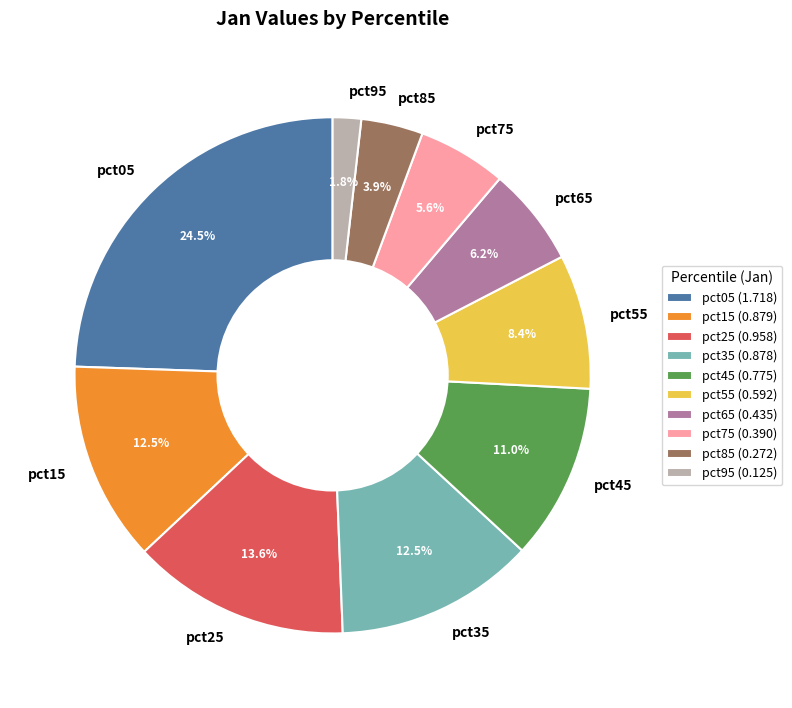

Does pct25 account for over 50% of the chart?

No